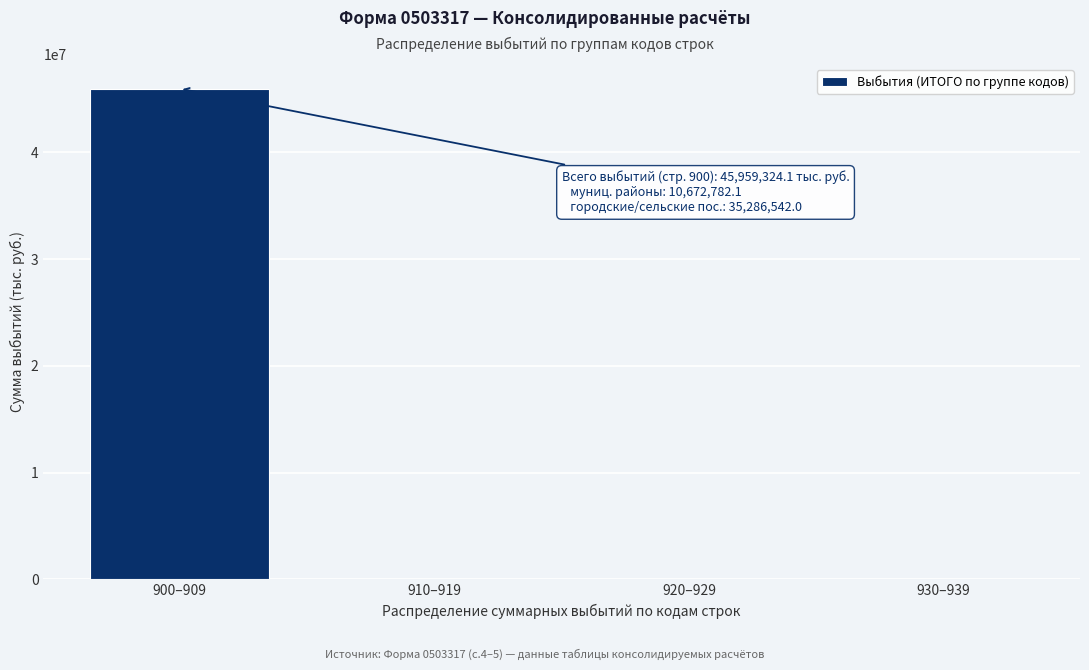

Reading left to right, transcribe all the data shown in this chart.

900–909=45959324.1	910–919=0.0	920–929=0.0	930–939=0.0